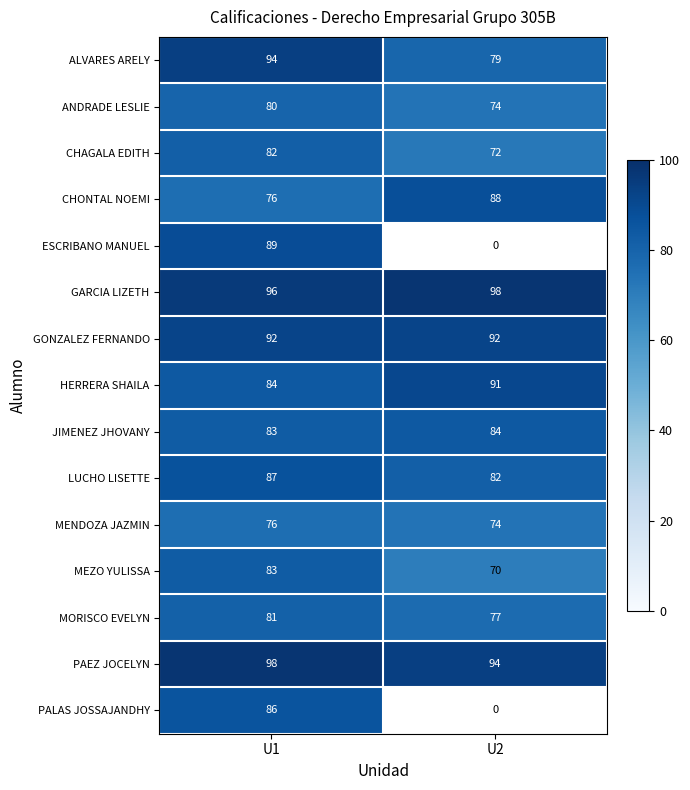

Rank the categories by HERRERA SHAILA value from lowest to highest.

U1, U2